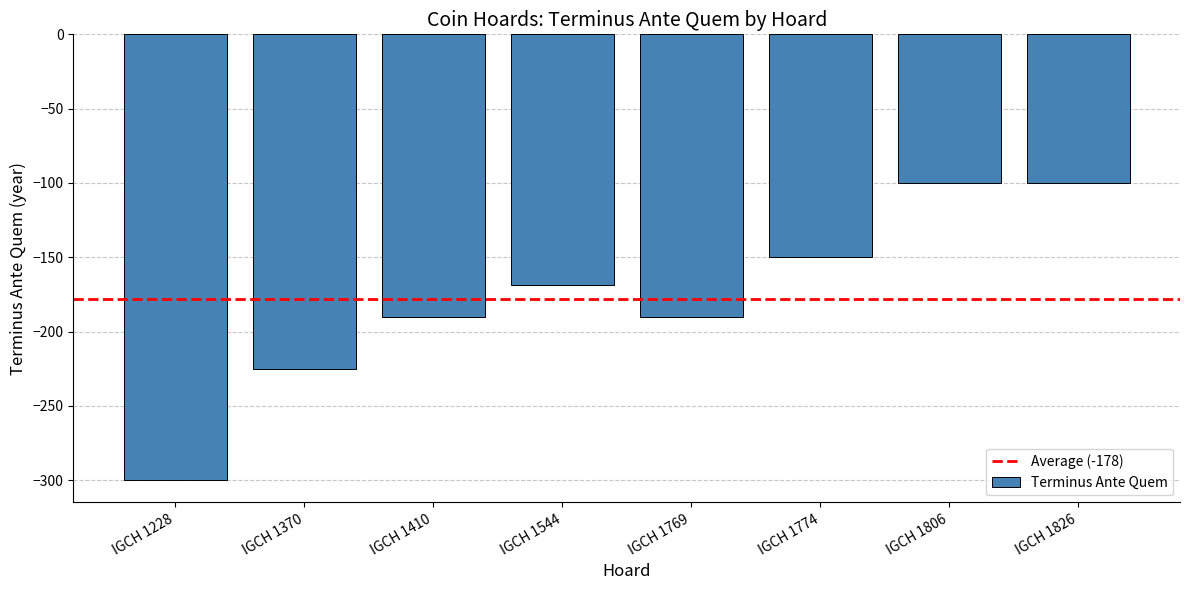

What is the difference between the second highest and minimum values?

200